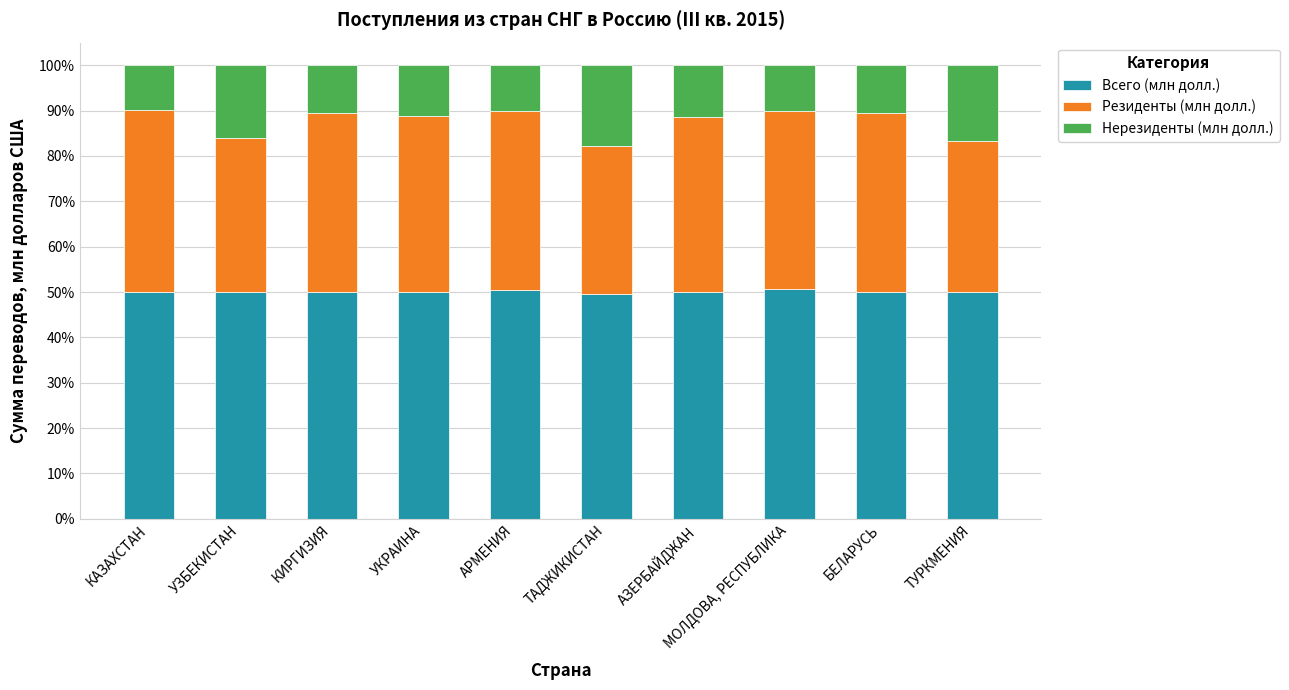

Read the Всего (млн долл.) value at ТАДЖИКИСТАН.

49.6